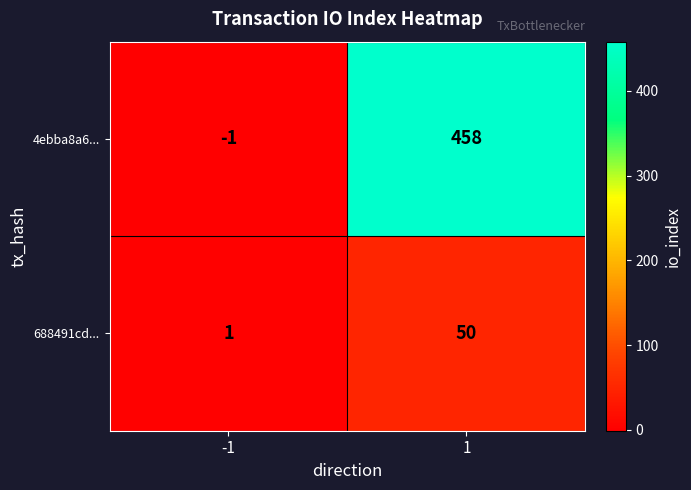

Reading right to left, transcribe all the data shown in this chart.

4ebba8a6...: 1=458	-1=-1
688491cd...: 1=50	-1=1